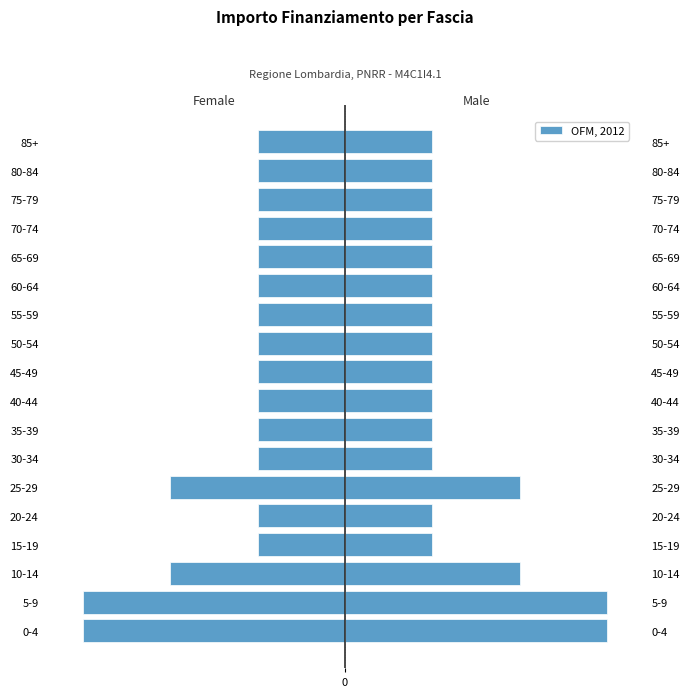

What is the value of the 1st bar from the left?

-200000.0